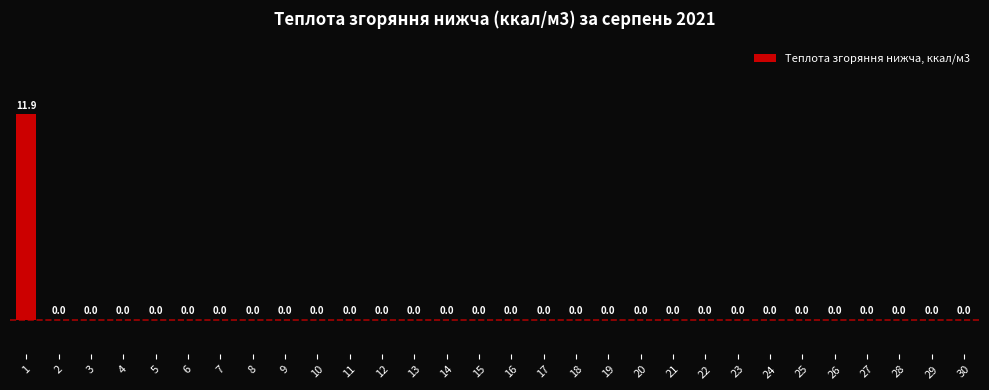

What is the average value?

0.4